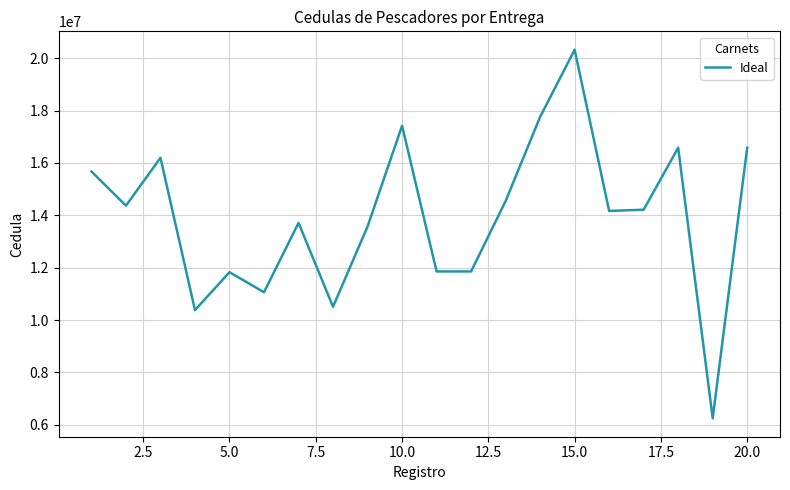

What is the difference between the maximum and minimum values?

14081778